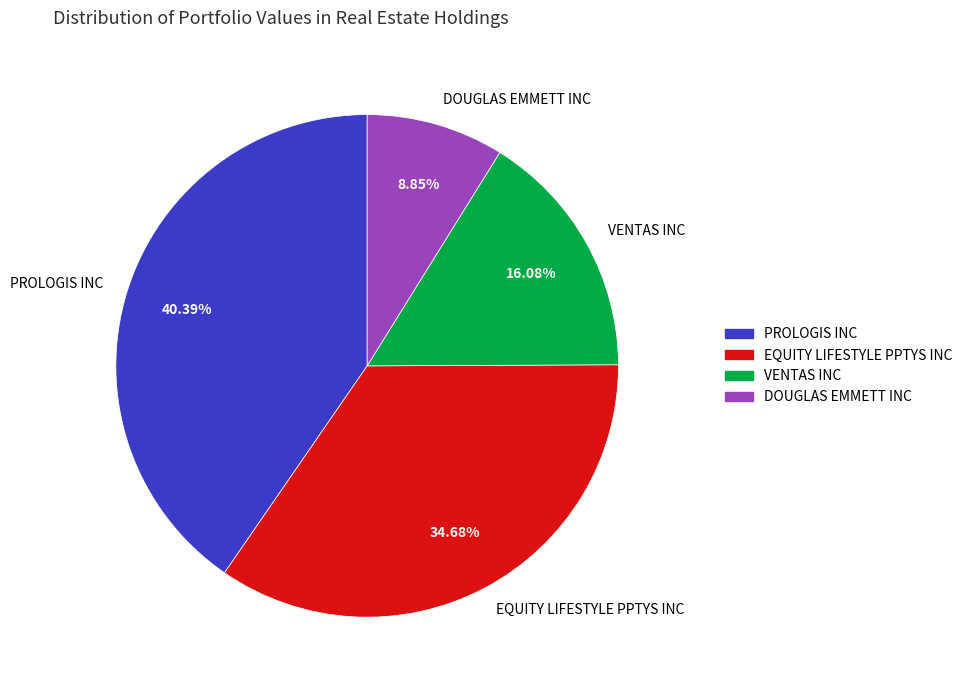

Between EQUITY LIFESTYLE PPTYS INC and PROLOGIS INC, which is larger?

PROLOGIS INC